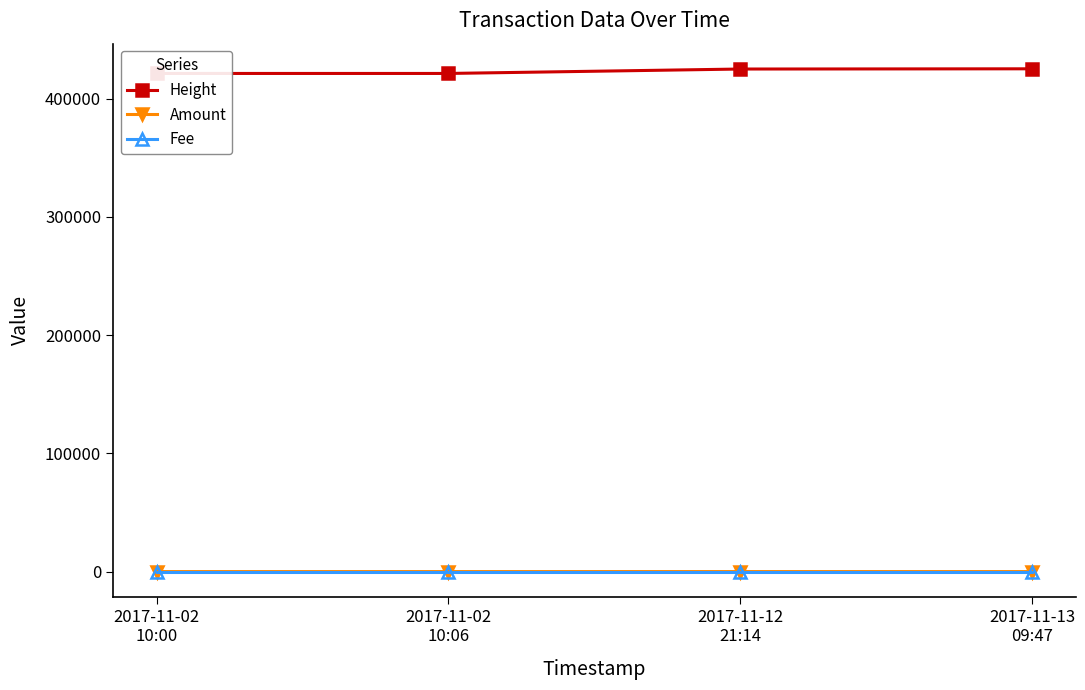

True or false: Fee has more than 0 interior local peaks.

False